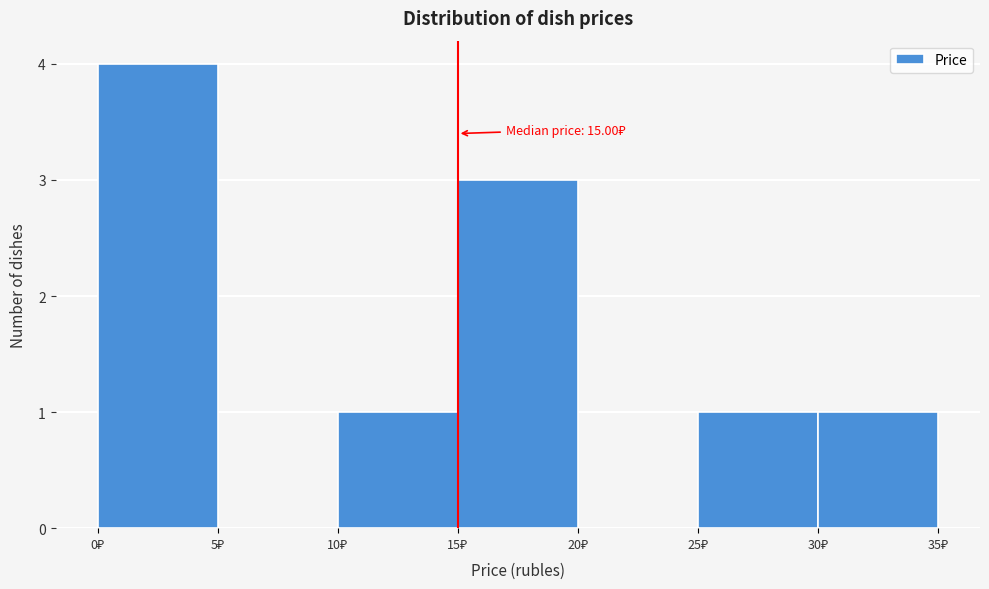

Over which range of the x-axis is the bar tallest?

0 to 5